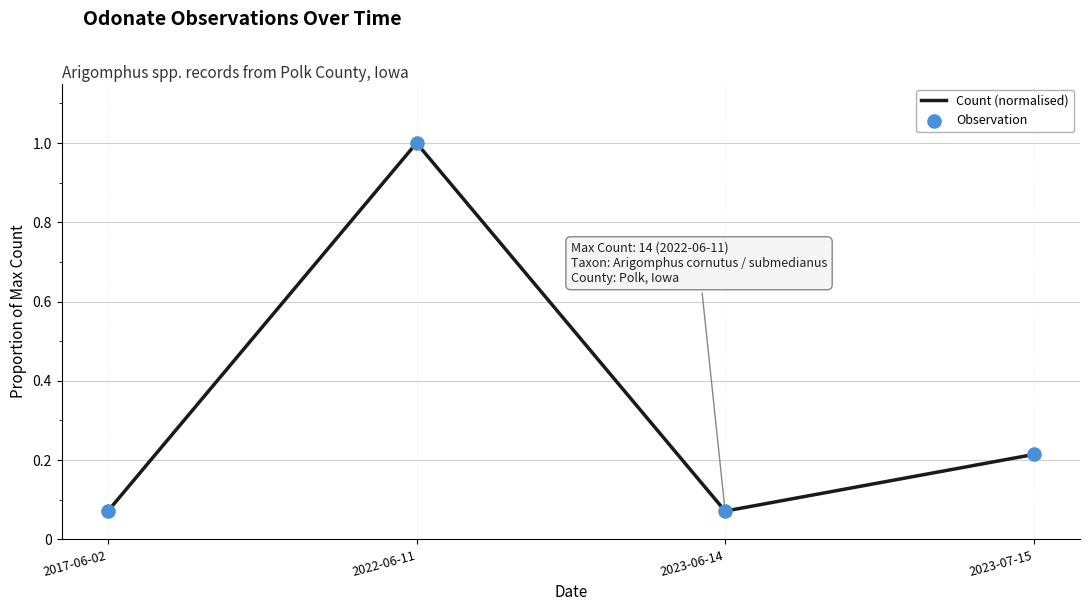

What is the greatest value displayed?

1.0